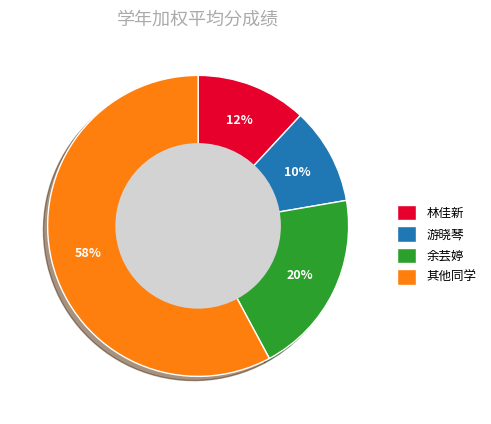

Do 其他同学 and 游晓琴 together represent more than half of the pie?

Yes